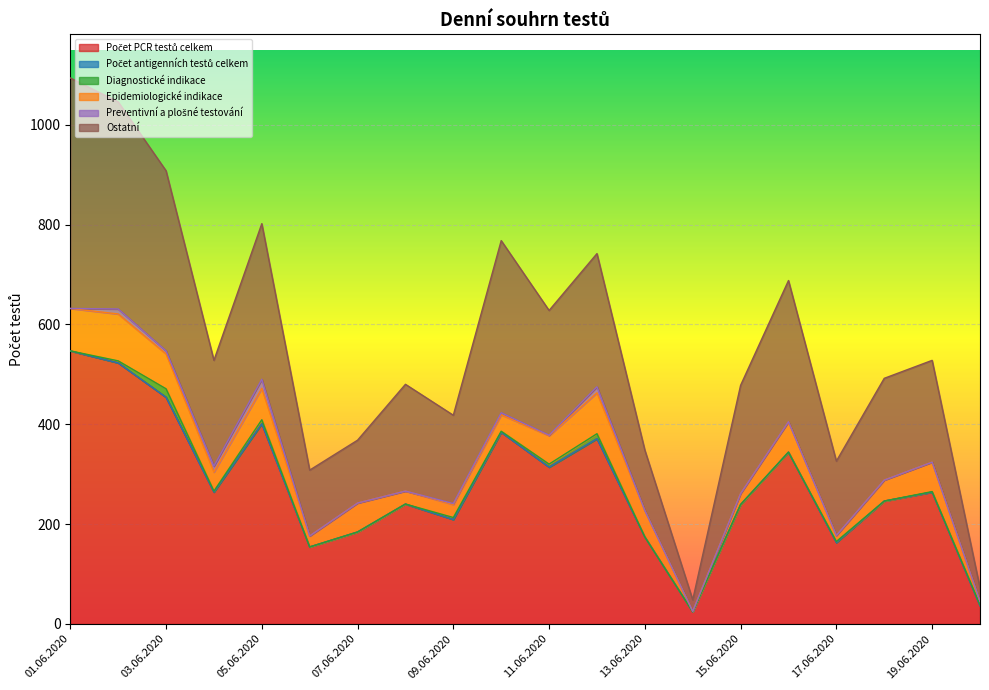

What is the difference between the highest and lowest values at 06.06.2020?

154